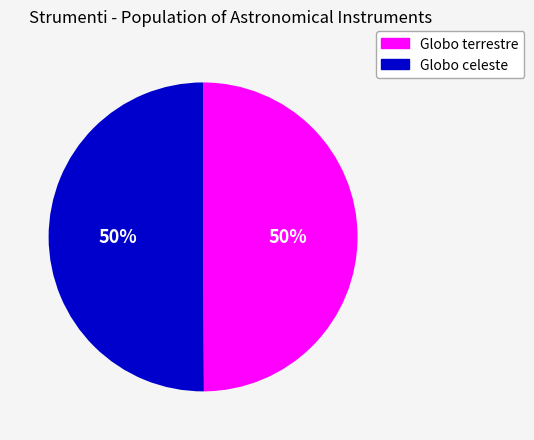

How many segments does this pie chart have?

2